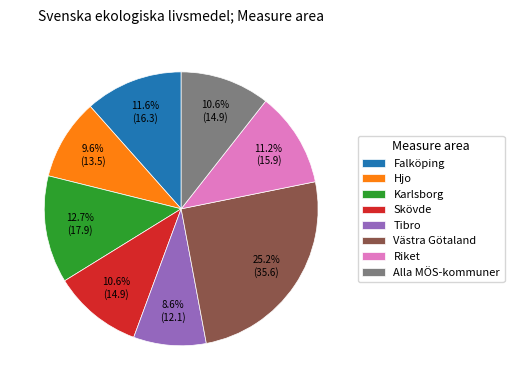

To the nearest percent, what portion does Riket represent?

11%